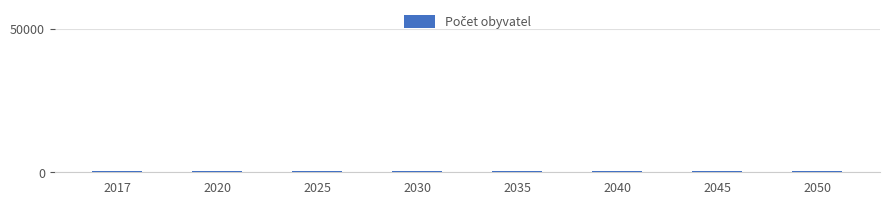

Are the bars horizontal?

No